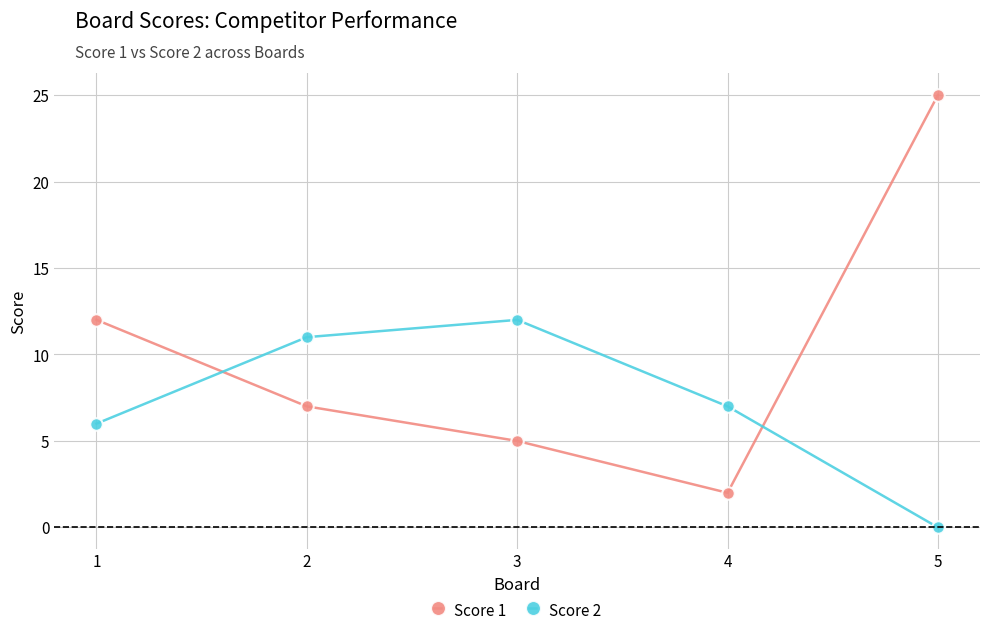

Reading right to left, what are all the values shown in this chart?

Score 1: 25	2	5	7	12
Score 2: 0	7	12	11	6